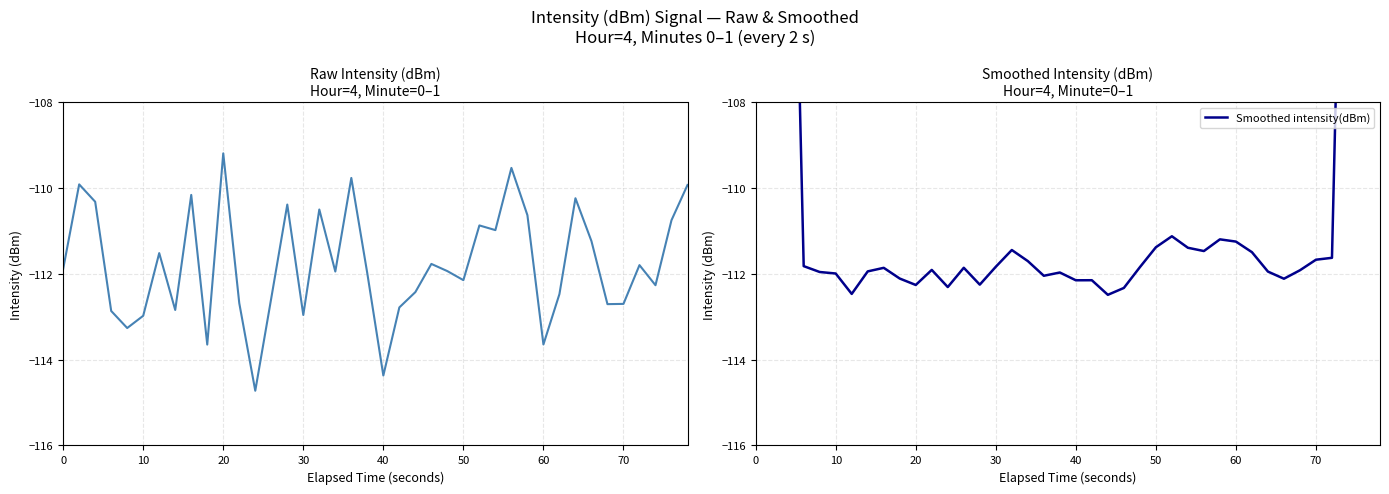

What is the total value across all series at 30?

-224.7